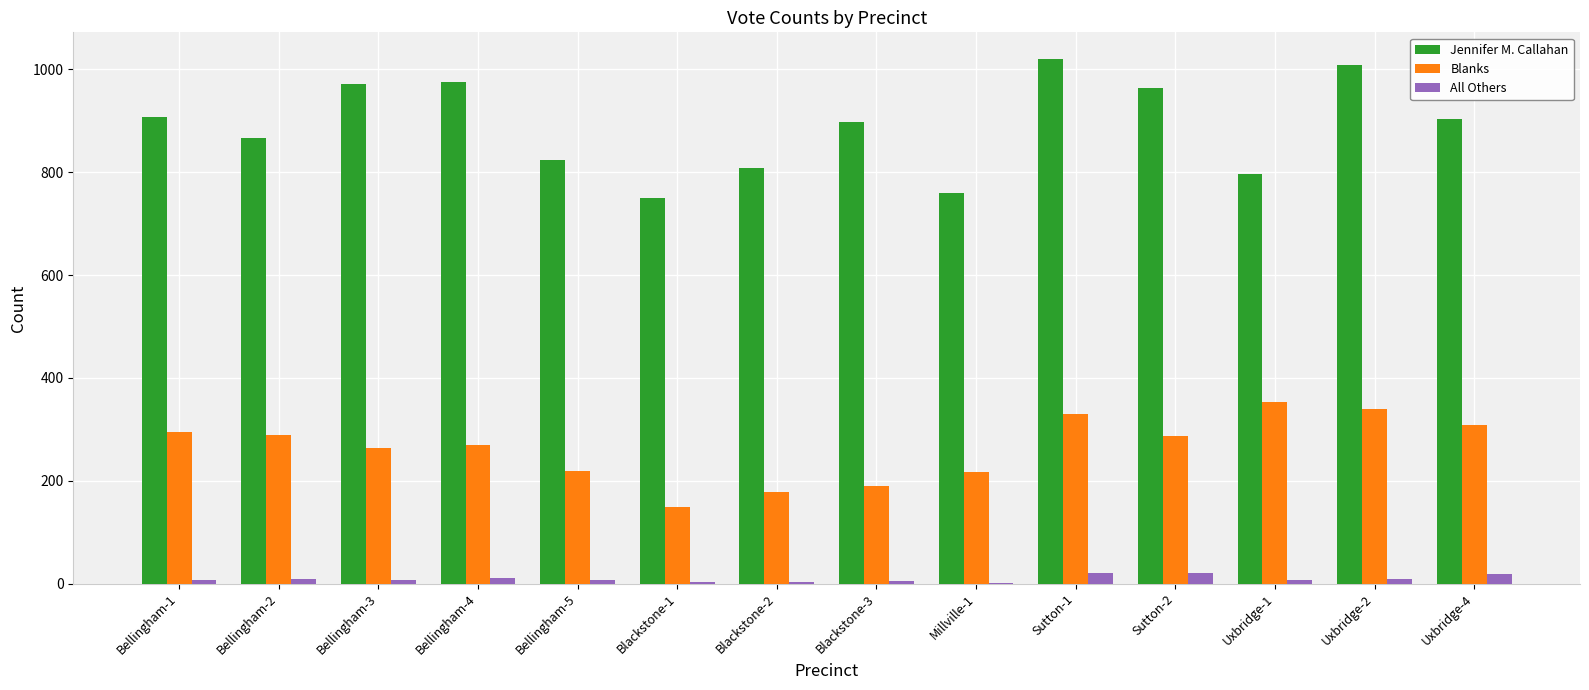

The value of Jennifer M. Callahan at Bellingham-4 is 1716. True or false?

False